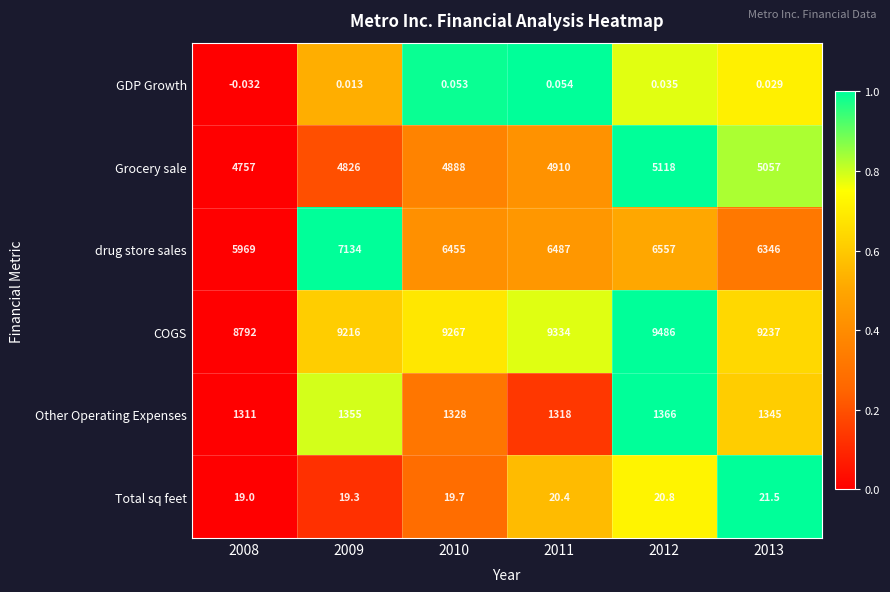

Which series has the largest range (max minus min)?

drug store sales